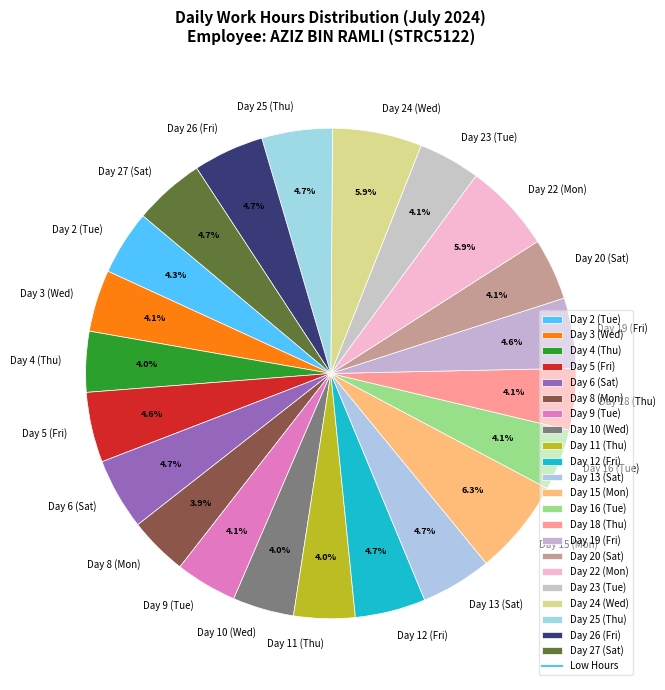

To the nearest percent, what is the combined percentage of Day 15 (Mon) and Day 24 (Wed)?

12%